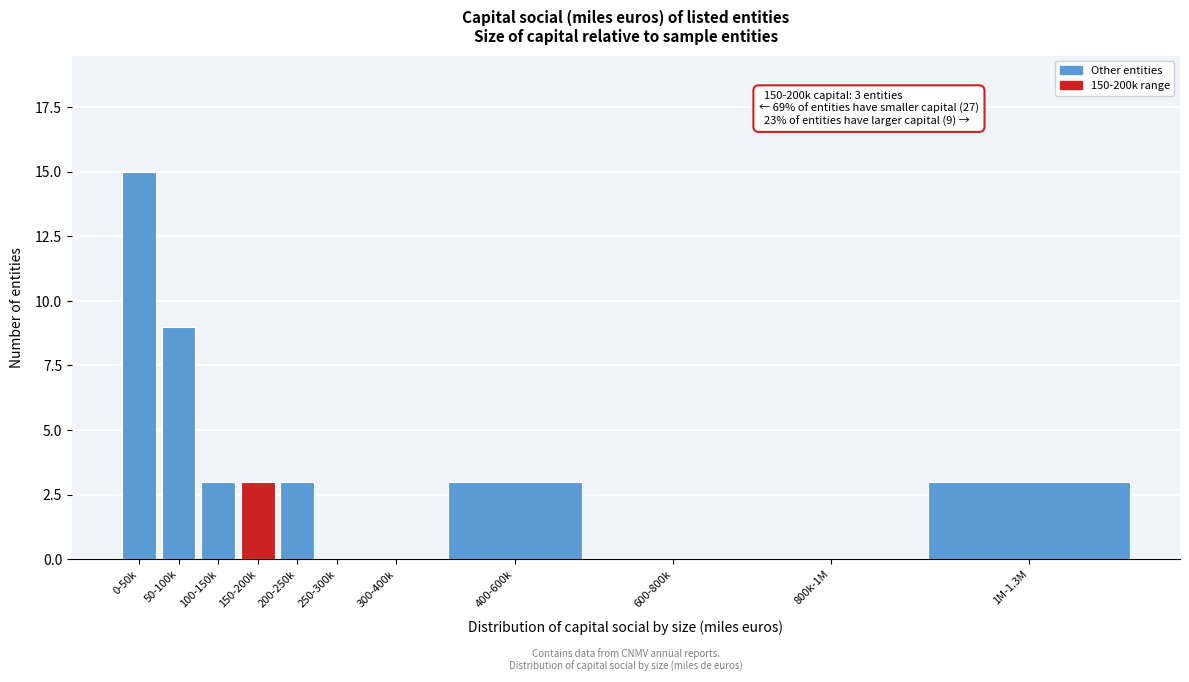

Reading left to right, list all the values displayed in this chart.

0-50k=15	50-100k=9	100-150k=3	150-200k=3	200-250k=3	250-300k=0	300-400k=0	400-600k=3	600-800k=0	800k-1M=0	1M-1.3M=3